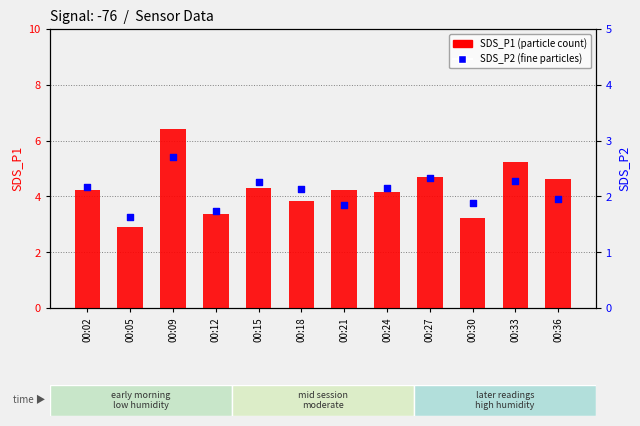

What is the total value across all series at 00:09?

9.1